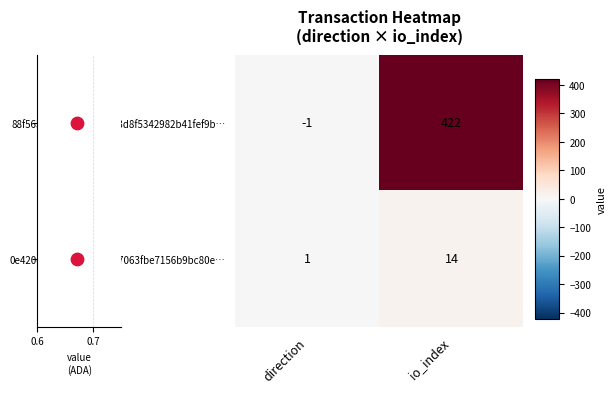

Where is 88f563e2b801ab0fd4163d8f5342982b41fef9b… nearest to the value 210?

direction